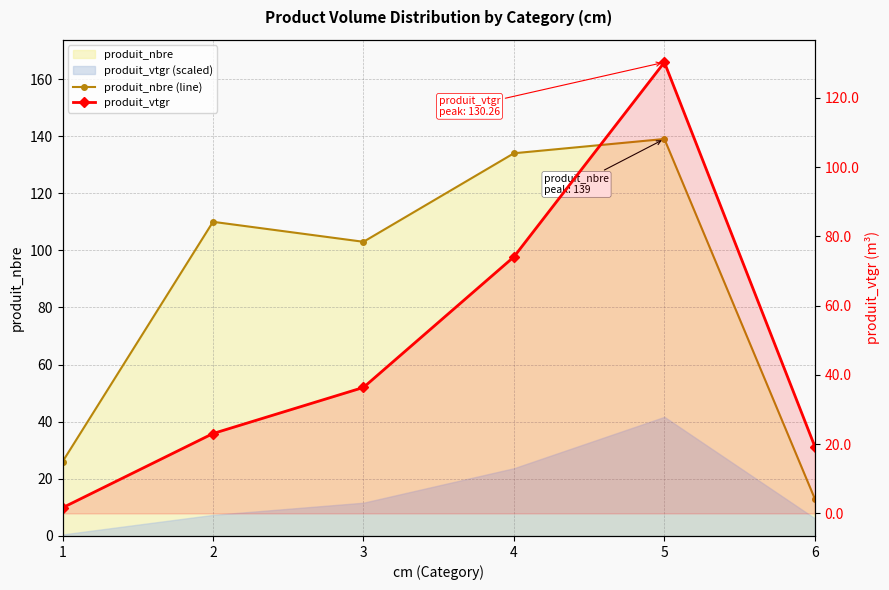

Reading right to left, list all the values displayed in this chart.

produit_nbre (line): 13.0	139.0	134.0	103.0	110.0	26.0
produit_vtgr: 19.3	130.3	74.1	36.4	23.1	1.6